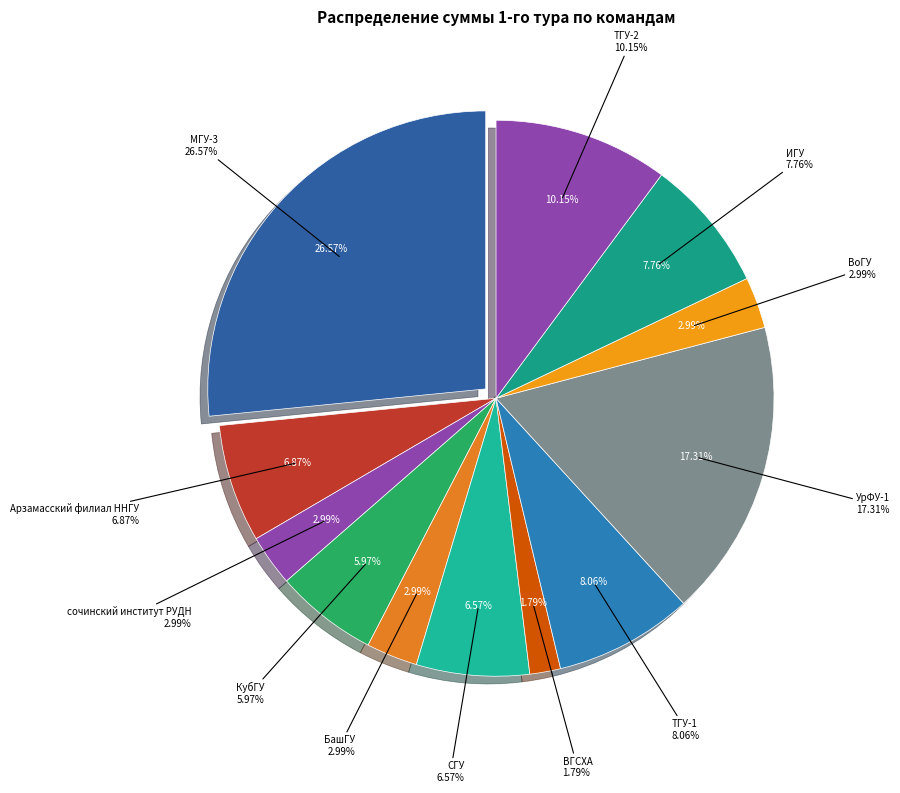

Rank the categories by value from highest to lowest.

МГУ-3, УрФУ-1, ТГУ-2, ТГУ-1, ИГУ, Арзамасский филиал ННГУ, СГУ, КубГУ, сочинский институт РУДН, БашГУ, ВоГУ, ВГСХА